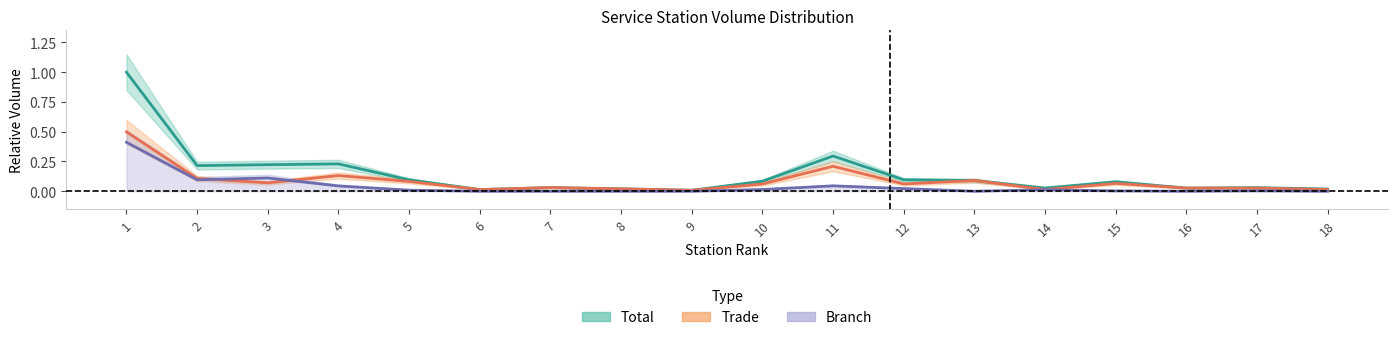

True or false: Branch (col_3) and Total (col_6) intersect in this chart.

False